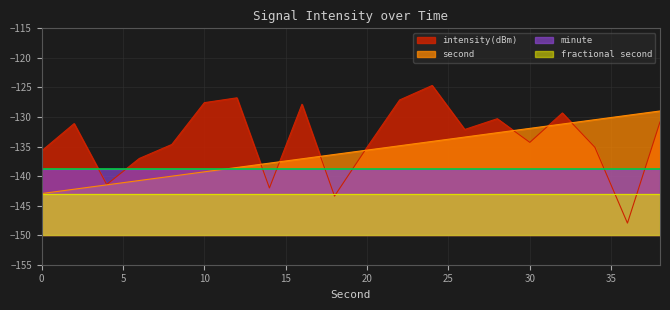

True or false: second has more than 2 interior local peaks.

False